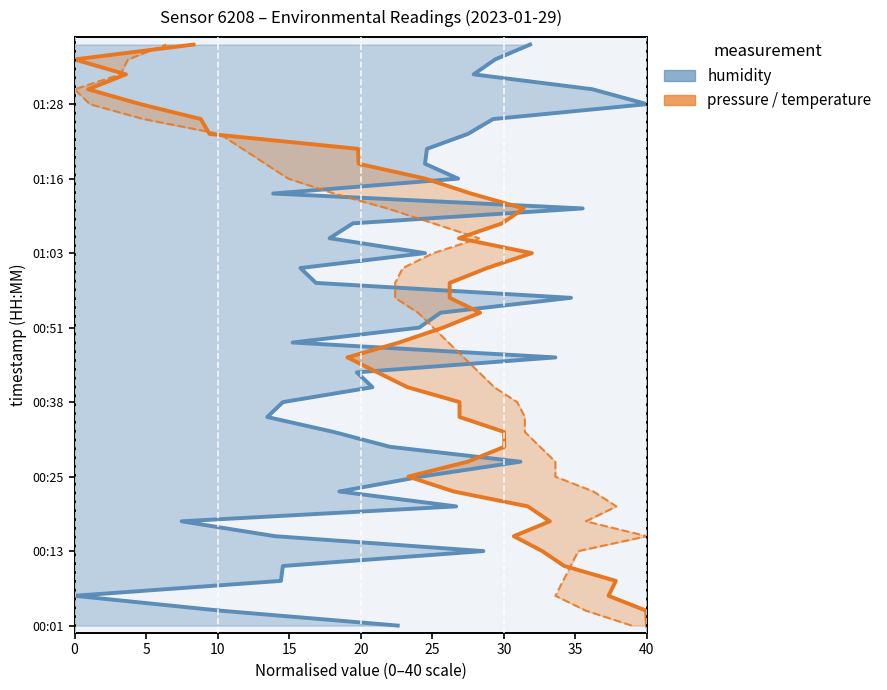

What is the value of the humidity point at the 12th from the left?

11